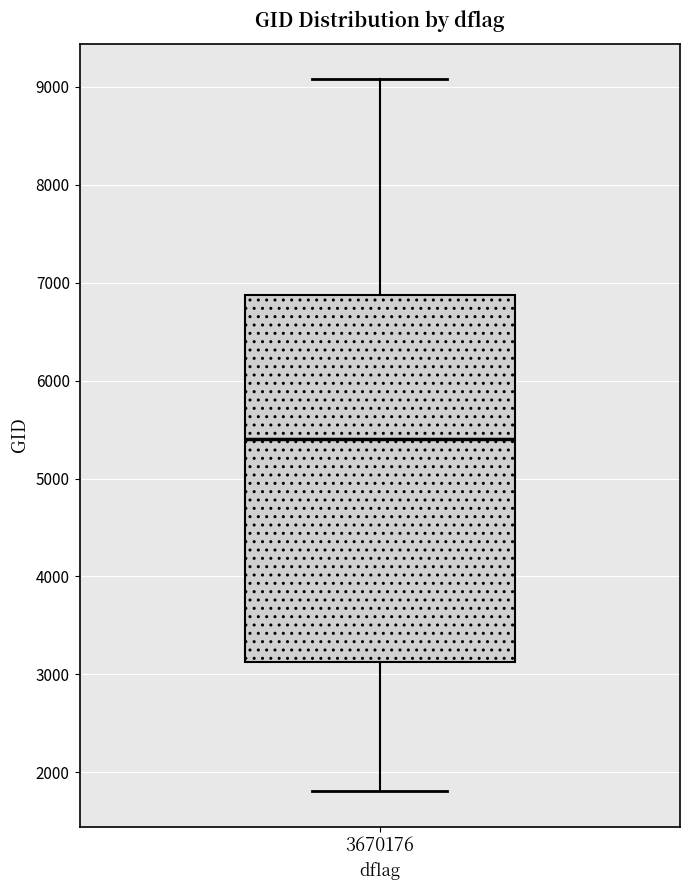

Where does the median line of the box at x = 3670176 sit on the y-axis? The values are not printed on the chart, so give them approximately, as read against the axis.

5400